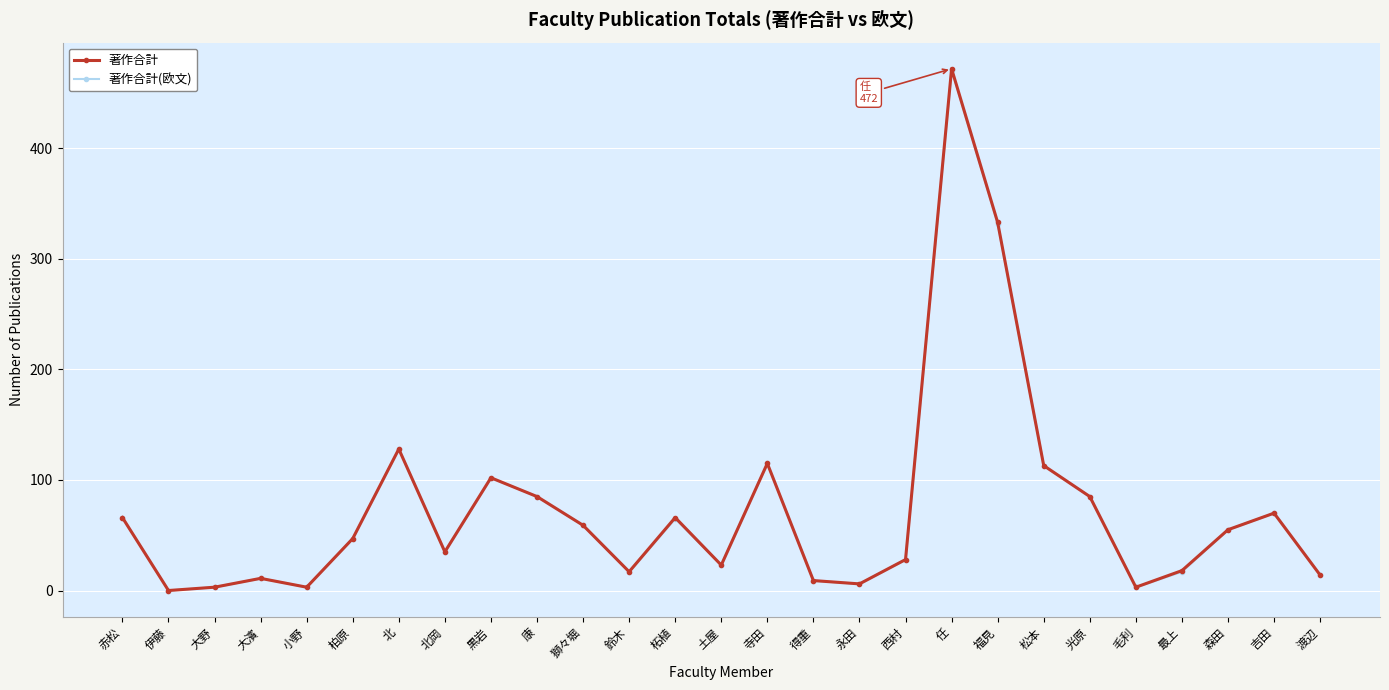

What is the sum of the 著作合計 values at 伊藤 and 光原?

85